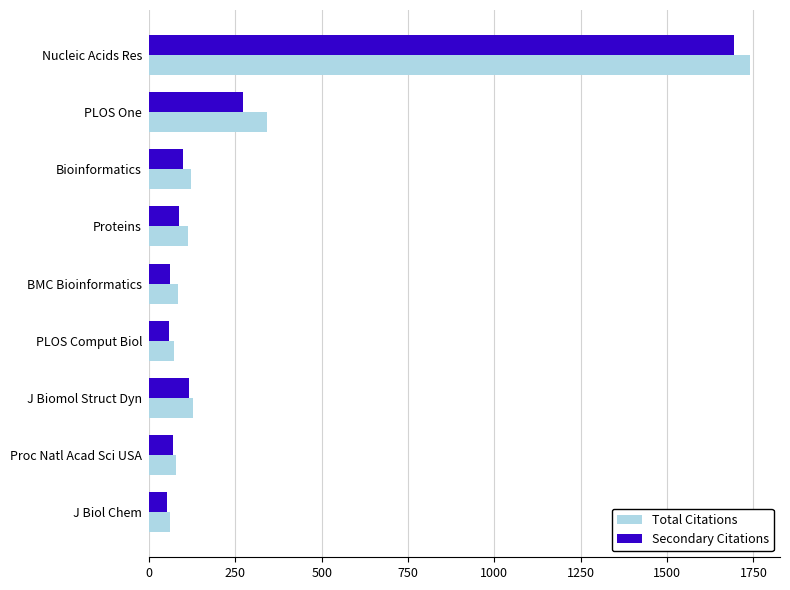

True or false: Total Citations has a value of 60 at J Biol Chem.

True